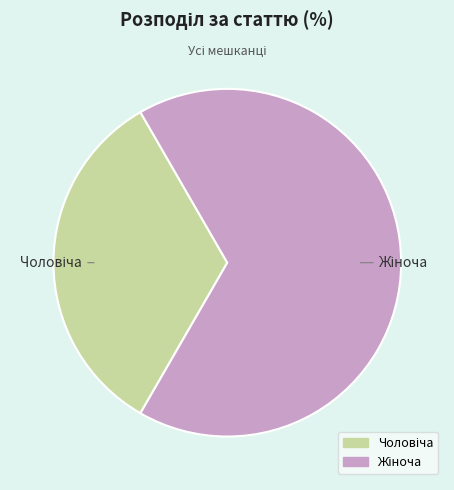

Is there any slice that represents more than half of the pie?

Yes